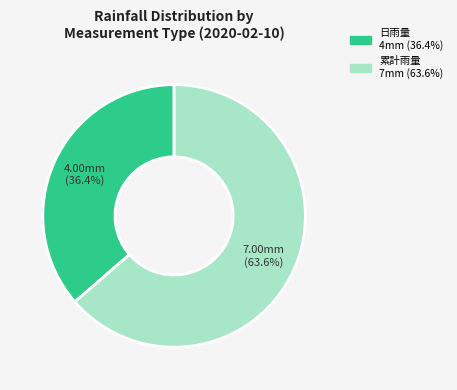

Is there any slice that represents more than half of the pie?

Yes